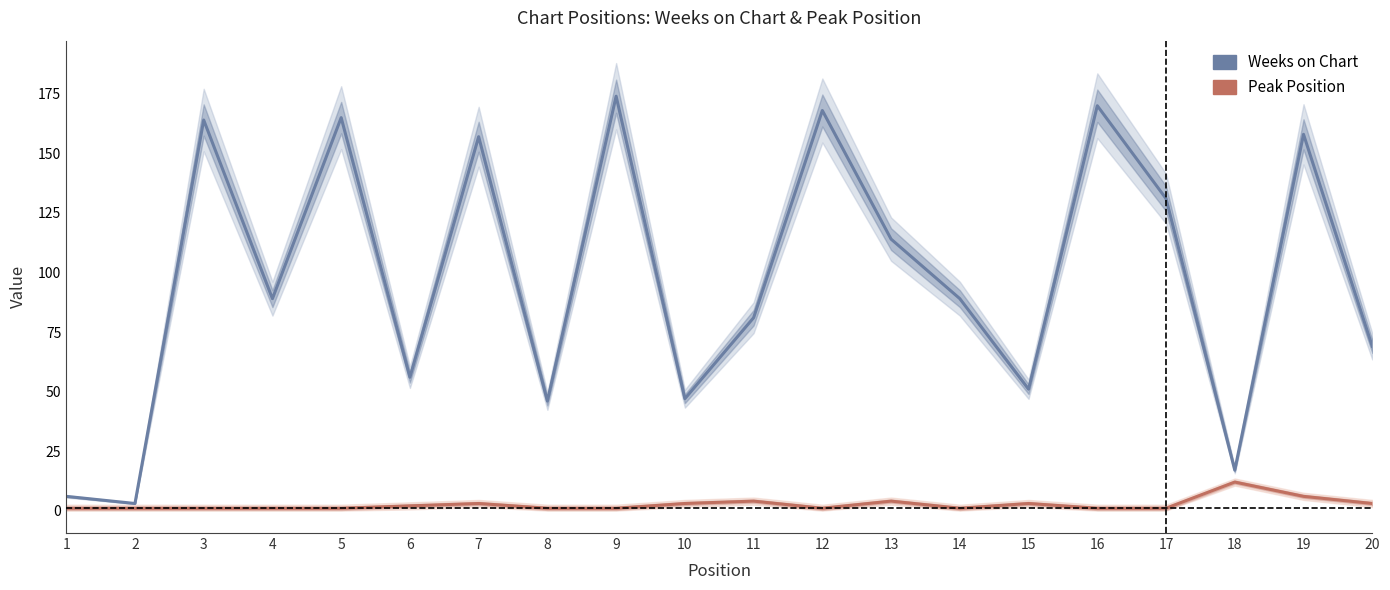

At how many categories does at least one series exceed 25?

17